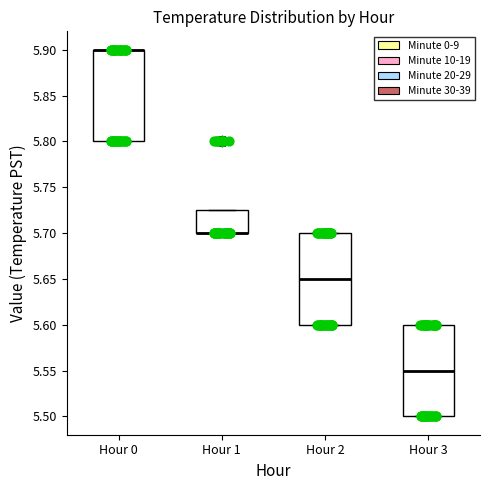

Where is the lower edge of the box for Hour 1 on the y-axis? The values are not printed on the chart, so give them approximately, as read against the axis.

5.700